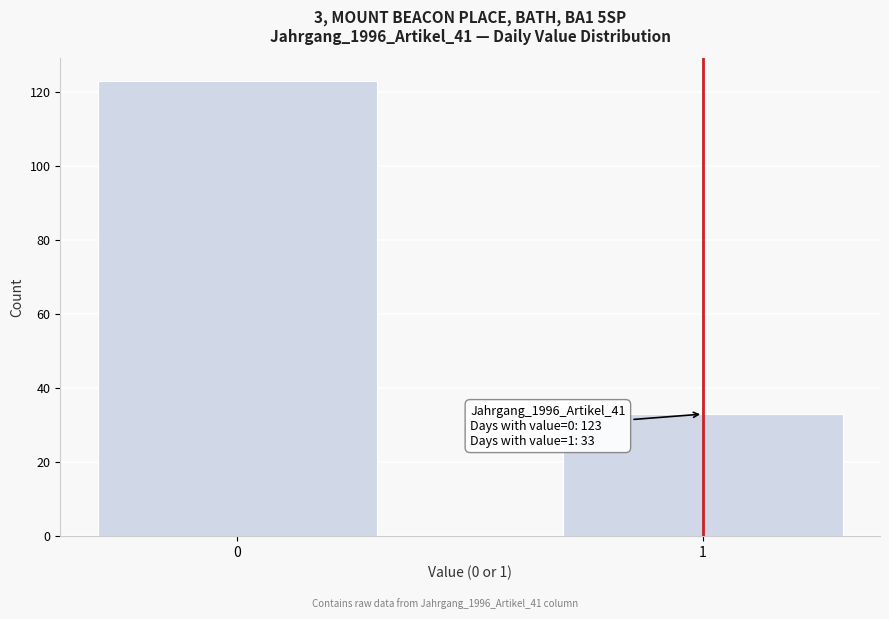

Reading right to left, what are all the values shown in this chart?

33	123